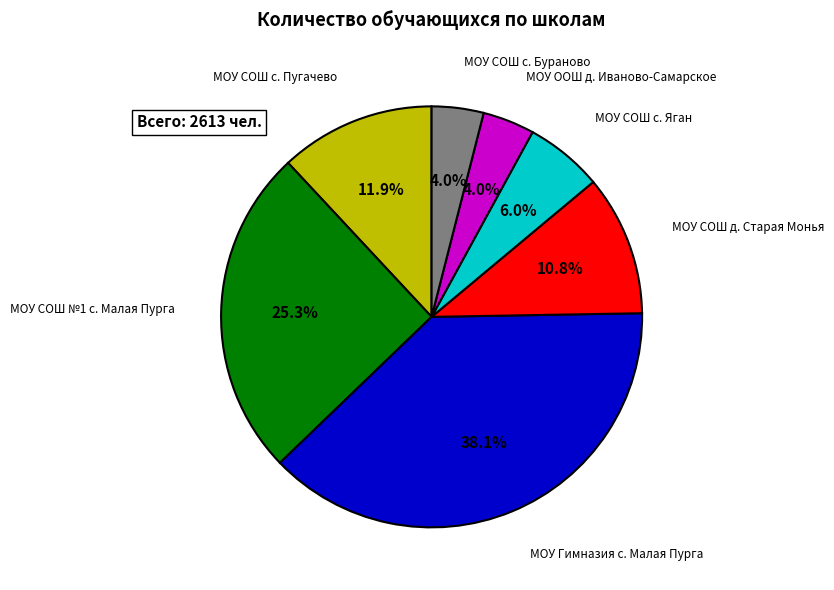

Count the number of slices in the pie.

7